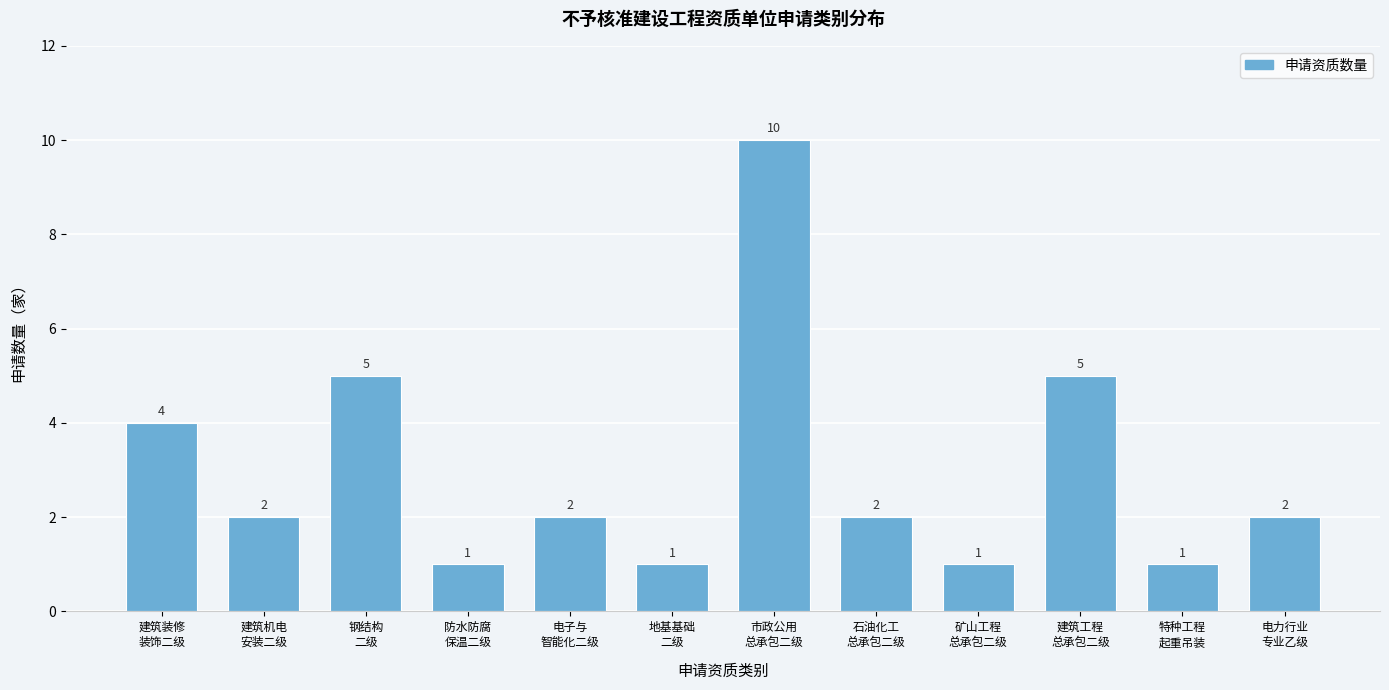

Reading left to right, transcribe all the data shown in this chart.

4	2	5	1	2	1	10	2	1	5	1	2